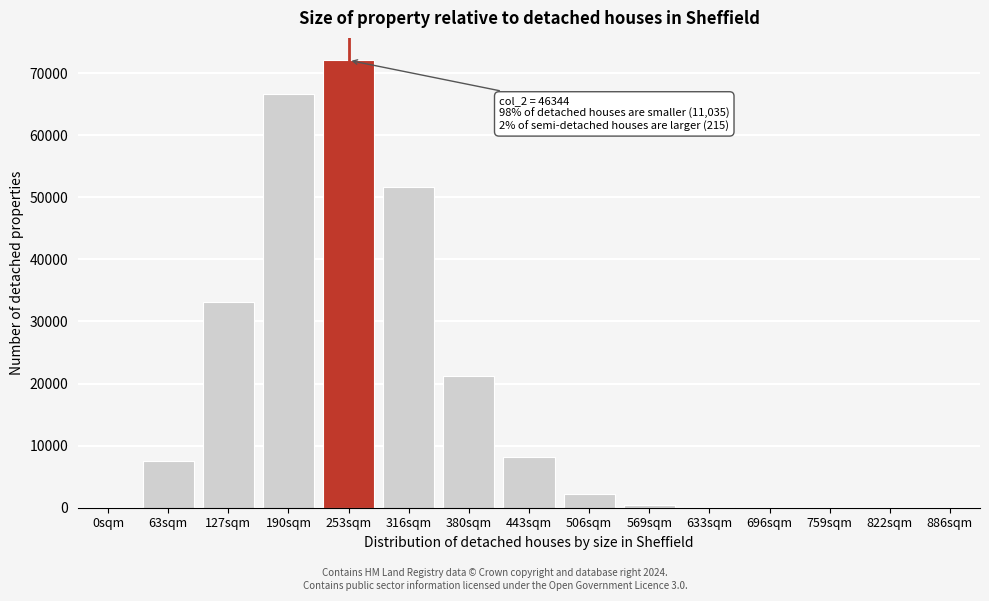

Which label corresponds to the largest value in the chart?

253sqm